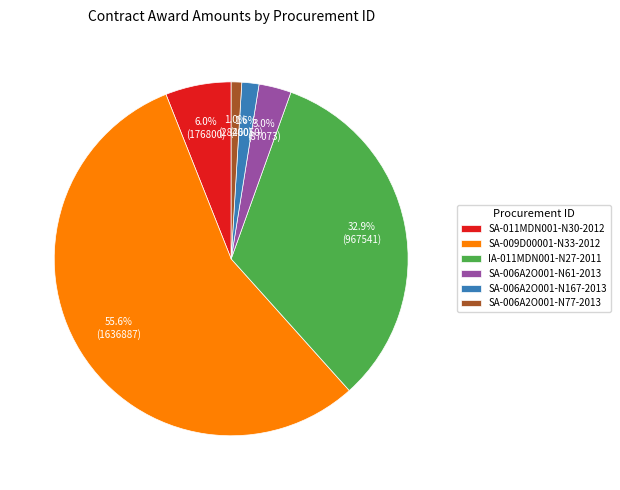

To the nearest percent, what portion does SA-006A2O001-N77-2013 represent?

1%